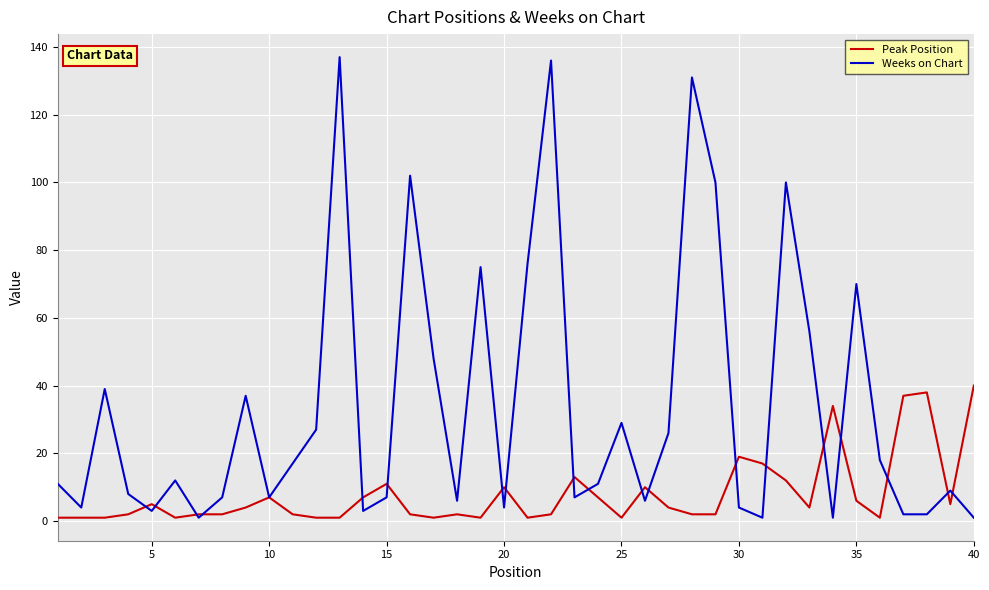

Which series has the largest total across all categories?

Weeks on Chart